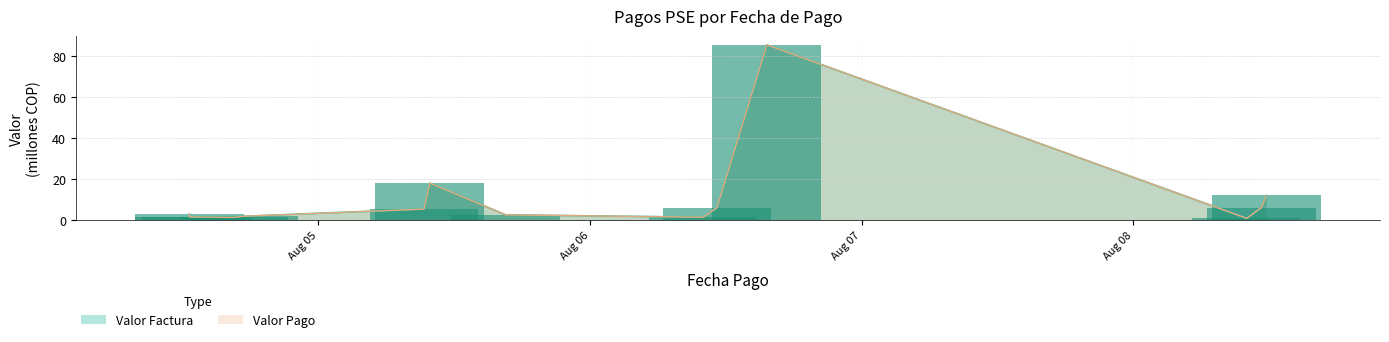

What is the maximum value shown in the chart?

85.7